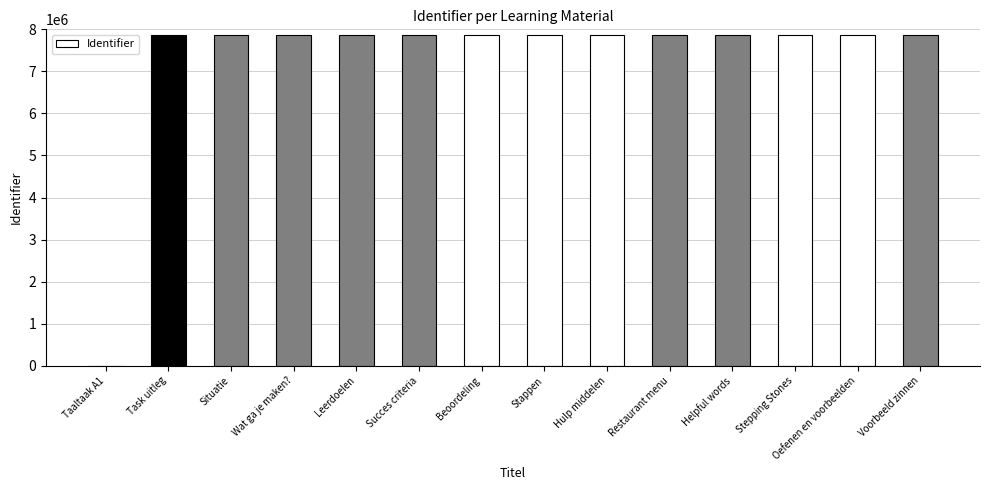

What is the maximum value shown in the chart?

7869239